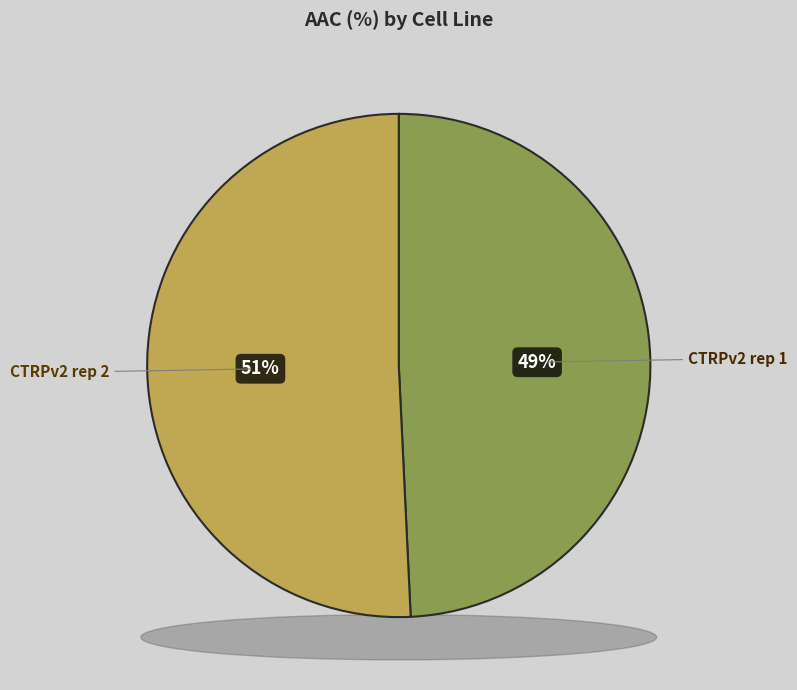

To the nearest percent, what percentage of the pie is CTRPv2 rep 2?

51%